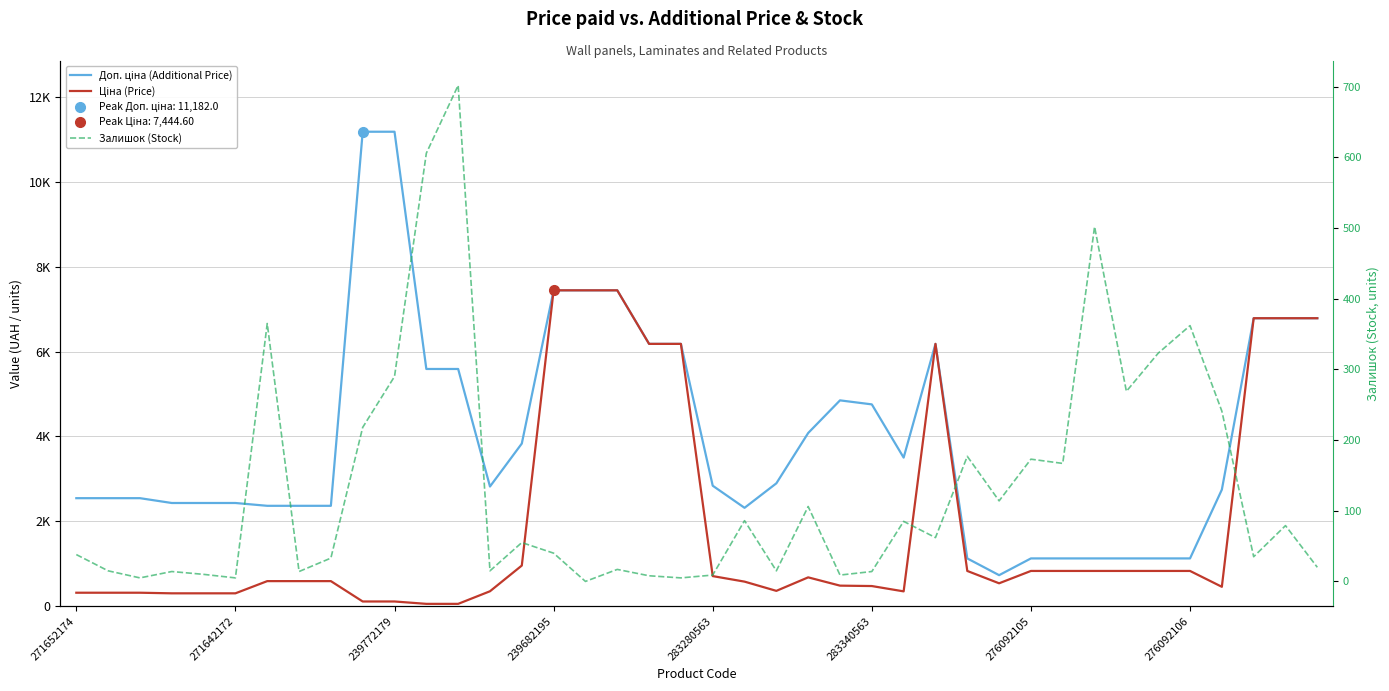

Which series has the largest total across all categories?

Доп. ціна (Additional Price)